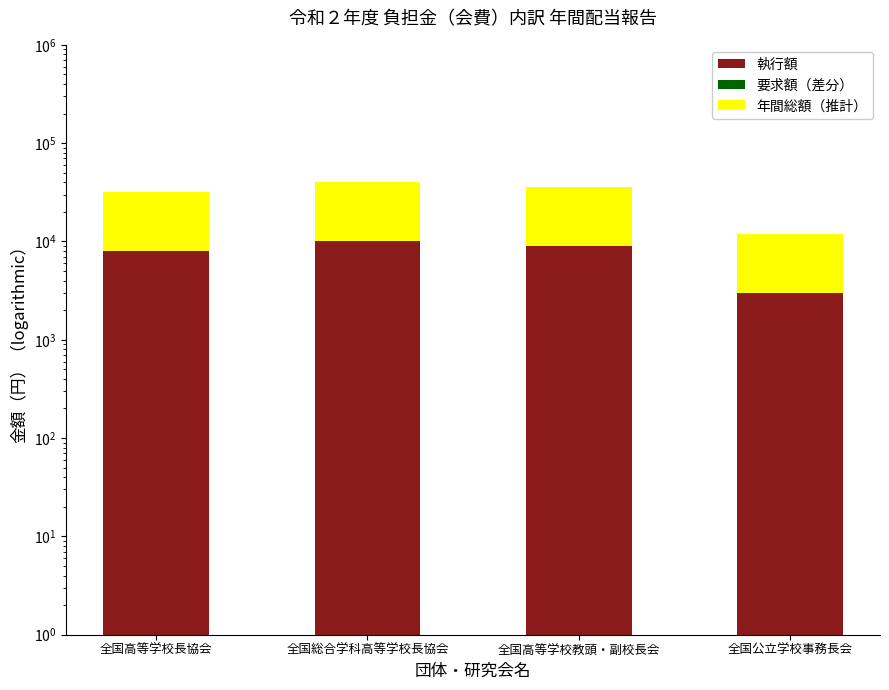

The 執行額 series shows 3000 at 全国公立学校事務長会. True or false?

True